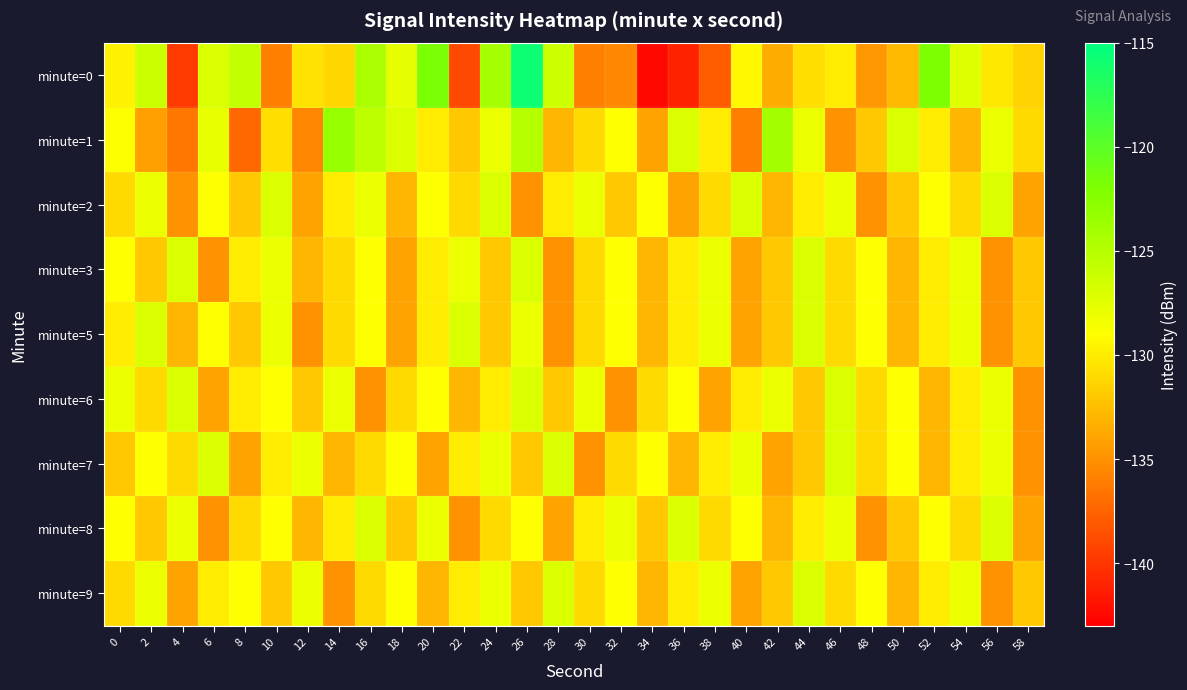

Reading left to right, extract all data points from this chart.

minute=0: 0=-129.8	2=-126.1	4=-139.8	6=-127.0	8=-125.6	10=-135.9	12=-130.5	14=-131.3	16=-124.4	18=-127.7	20=-121.7	22=-138.9	24=-124.1	26=-115.8	28=-126.2	30=-135.9	32=-135.5	34=-142.5	36=-141.0	38=-137.9	40=-129.4	42=-133.5	44=-130.8	46=-130.0	48=-134.6	50=-132.8	52=-122.0	54=-127.2	56=-130.2	58=-131.4
minute=1: 0=-128.9	2=-134.1	4=-136.5	6=-127.8	8=-137.2	10=-130.8	12=-135.6	14=-123.3	16=-125.5	18=-127.0	20=-130.0	22=-132.0	24=-128.0	26=-125.0	28=-133.0	30=-131.0	32=-129.0	34=-134.0	36=-127.0	38=-130.0	40=-136.0	42=-124.0	44=-128.0	46=-135.0	48=-132.0	50=-127.0	52=-130.0	54=-133.0	56=-128.0	58=-131.0
minute=2: 0=-131.0	2=-128.0	4=-135.0	6=-129.0	8=-132.0	10=-127.0	12=-134.0	14=-130.0	16=-128.0	18=-133.0	20=-129.0	22=-131.0	24=-127.0	26=-135.0	28=-130.0	30=-128.0	32=-132.0	34=-129.0	36=-134.0	38=-131.0	40=-127.0	42=-133.0	44=-130.0	46=-128.0	48=-135.0	50=-132.0	52=-129.0	54=-131.0	56=-127.0	58=-134.0
minute=3: 0=-129.0	2=-132.0	4=-127.0	6=-135.0	8=-130.0	10=-128.0	12=-133.0	14=-131.0	16=-129.0	18=-134.0	20=-130.0	22=-128.0	24=-132.0	26=-127.0	28=-135.0	30=-131.0	32=-129.0	34=-133.0	36=-130.0	38=-128.0	40=-134.0	42=-132.0	44=-127.0	46=-131.0	48=-129.0	50=-133.0	52=-130.0	54=-128.0	56=-135.0	58=-132.0
minute=5: 0=-130.0	2=-127.0	4=-133.0	6=-129.0	8=-132.0	10=-128.0	12=-135.0	14=-131.0	16=-129.0	18=-134.0	20=-130.0	22=-127.0	24=-132.0	26=-128.0	28=-135.0	30=-131.0	32=-129.0	34=-133.0	36=-130.0	38=-128.0	40=-134.0	42=-132.0	44=-127.0	46=-131.0	48=-129.0	50=-133.0	52=-130.0	54=-128.0	56=-135.0	58=-132.0
minute=6: 0=-128.0	2=-131.0	4=-127.0	6=-134.0	8=-130.0	10=-129.0	12=-132.0	14=-128.0	16=-135.0	18=-131.0	20=-129.0	22=-133.0	24=-130.0	26=-127.0	28=-132.0	30=-128.0	32=-135.0	34=-131.0	36=-129.0	38=-134.0	40=-130.0	42=-128.0	44=-132.0	46=-127.0	48=-131.0	50=-129.0	52=-133.0	54=-130.0	56=-128.0	58=-135.0
minute=7: 0=-132.0	2=-129.0	4=-131.0	6=-127.0	8=-134.0	10=-130.0	12=-128.0	14=-133.0	16=-131.0	18=-129.0	20=-134.0	22=-130.0	24=-128.0	26=-132.0	28=-127.0	30=-135.0	32=-131.0	34=-129.0	36=-133.0	38=-130.0	40=-128.0	42=-134.0	44=-132.0	46=-127.0	48=-131.0	50=-129.0	52=-133.0	54=-130.0	56=-128.0	58=-135.0
minute=8: 0=-129.0	2=-132.0	4=-128.0	6=-135.0	8=-131.0	10=-129.0	12=-133.0	14=-130.0	16=-127.0	18=-132.0	20=-128.0	22=-135.0	24=-131.0	26=-129.0	28=-134.0	30=-130.0	32=-128.0	34=-132.0	36=-127.0	38=-131.0	40=-129.0	42=-133.0	44=-130.0	46=-128.0	48=-135.0	50=-132.0	52=-129.0	54=-131.0	56=-127.0	58=-134.0
minute=9: 0=-131.0	2=-128.0	4=-134.0	6=-130.0	8=-129.0	10=-132.0	12=-128.0	14=-135.0	16=-131.0	18=-129.0	20=-133.0	22=-130.0	24=-128.0	26=-132.0	28=-127.0	30=-131.0	32=-129.0	34=-133.0	36=-130.0	38=-128.0	40=-134.0	42=-132.0	44=-127.0	46=-131.0	48=-129.0	50=-133.0	52=-130.0	54=-128.0	56=-135.0	58=-132.0